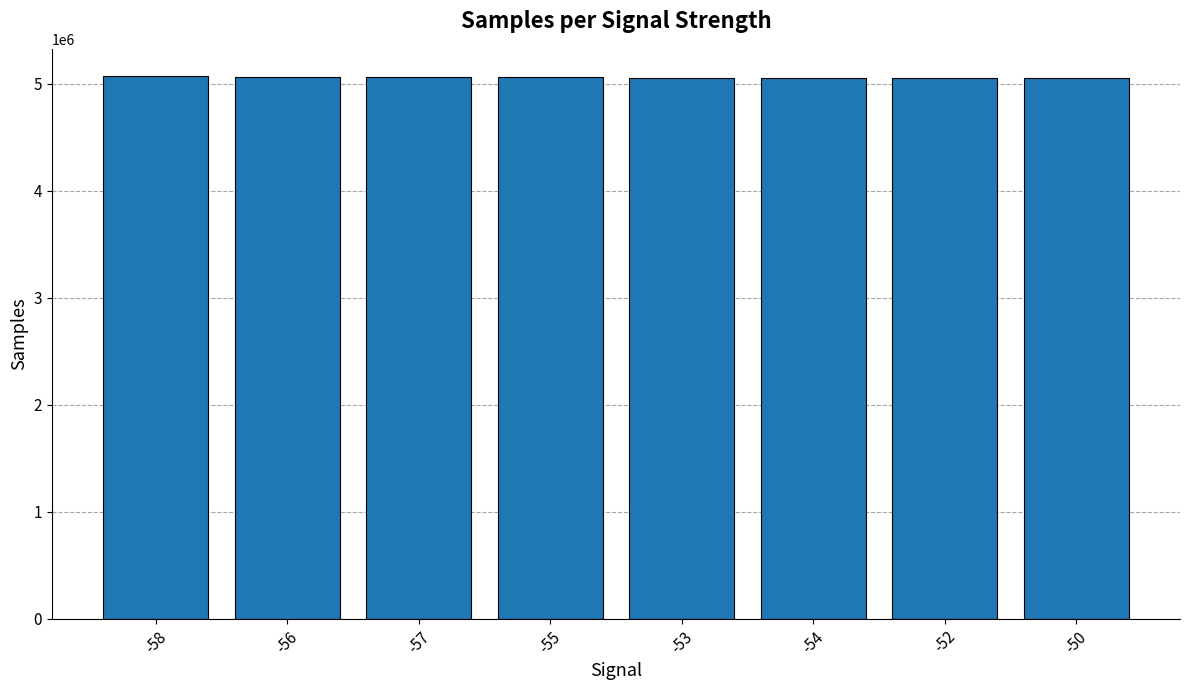

Is it true that the value at -58 is 5072833?

True